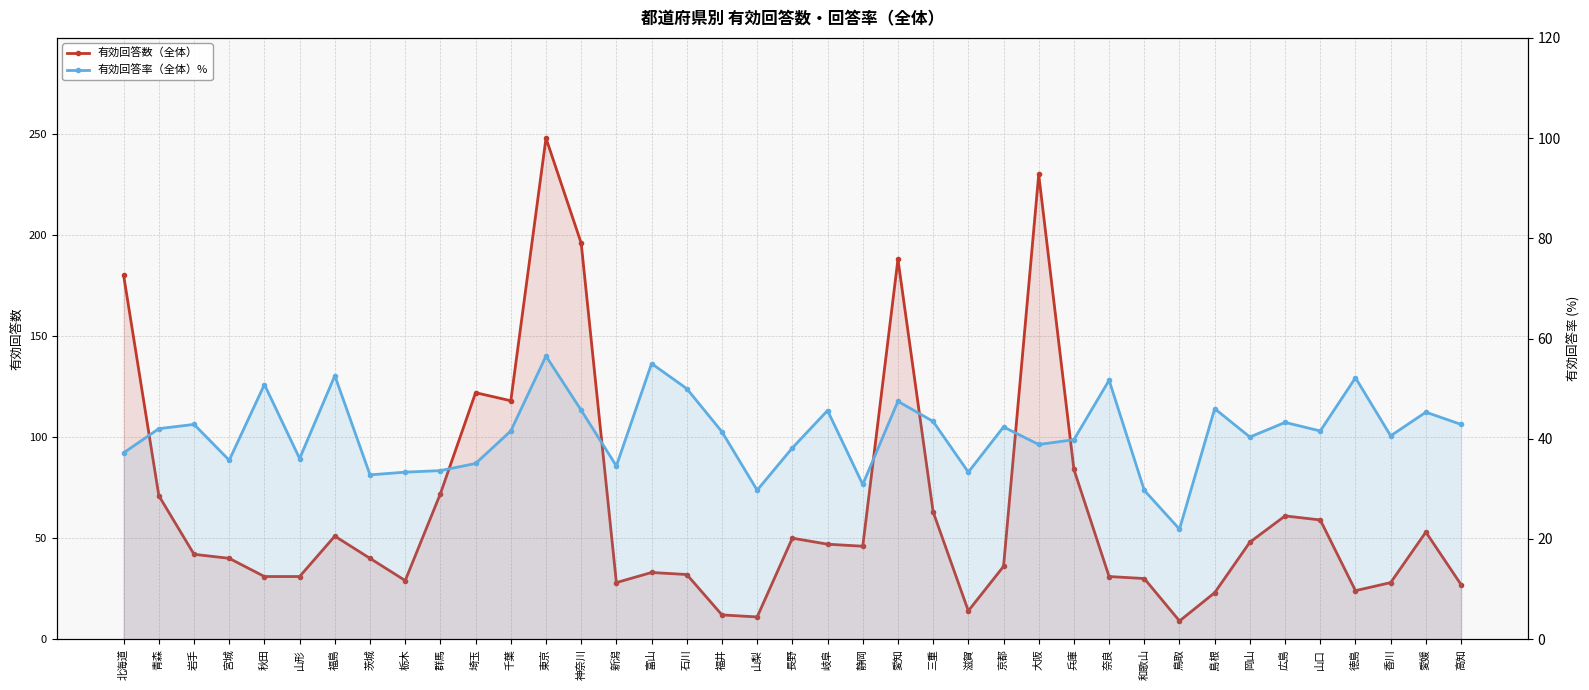

Reading left to right, extract all data points from this chart.

有効回答数（全体）: 北海道=180.0	青森=71.0	岩手=42.0	宮城=40.0	秋田=31.0	山形=31.0	福島=51.0	茨城=40.0	栃木=29.0	群馬=72.0	埼玉=122.0	千葉=118.0	東京=248.0	神奈川=196.0	新潟=28.0	富山=33.0	石川=32.0	福井=12.0	山梨=11.0	長野=50.0	岐阜=47.0	静岡=46.0	愛知=188.0	三重=63.0	滋賀=14.0	京都=36.0	大阪=230.0	兵庫=84.0	奈良=31.0	和歌山=30.0	鳥取=9.0	島根=23.0	岡山=48.0	広島=61.0	山口=59.0	徳島=24.0	香川=28.0	愛媛=53.0	高知=27.0
有効回答率（全体）%: 北海道=37.2	青森=42.0	岩手=42.9	宮城=35.7	秋田=50.8	山形=36.0	福島=52.6	茨城=32.8	栃木=33.3	群馬=33.6	埼玉=35.1	千葉=41.5	東京=56.5	神奈川=45.7	新潟=34.6	富山=55.0	石川=50.0	福井=41.4	山梨=29.7	長野=38.2	岐阜=45.6	静岡=30.9	愛知=47.5	三重=43.5	滋賀=33.3	京都=42.4	大阪=38.9	兵庫=39.8	奈良=51.7	和歌山=29.7	鳥取=21.9	島根=46.0	岡山=40.3	広島=43.3	山口=41.5	徳島=52.2	香川=40.6	愛媛=45.3	高知=42.9